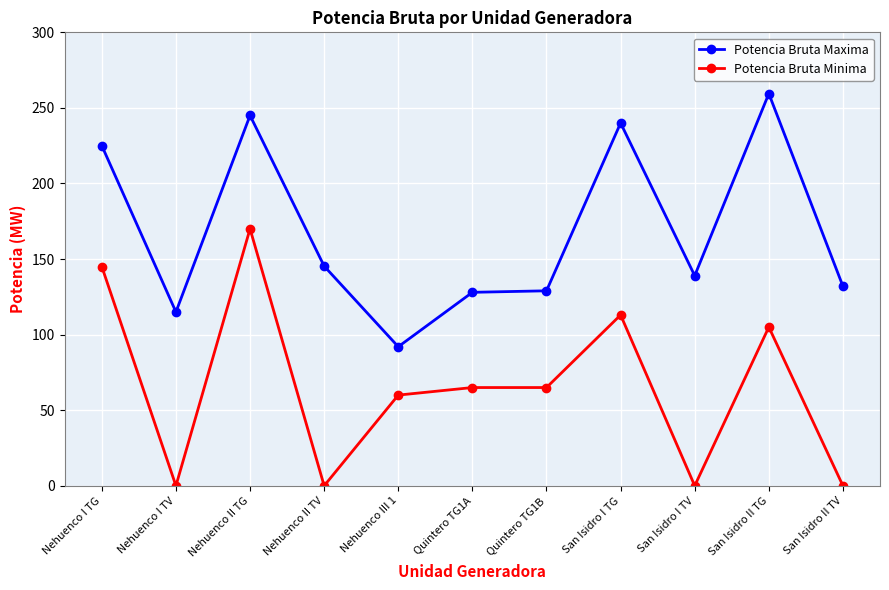

The Potencia Bruta Minima series shows 230.2 at Nehuenco I TG. True or false?

False